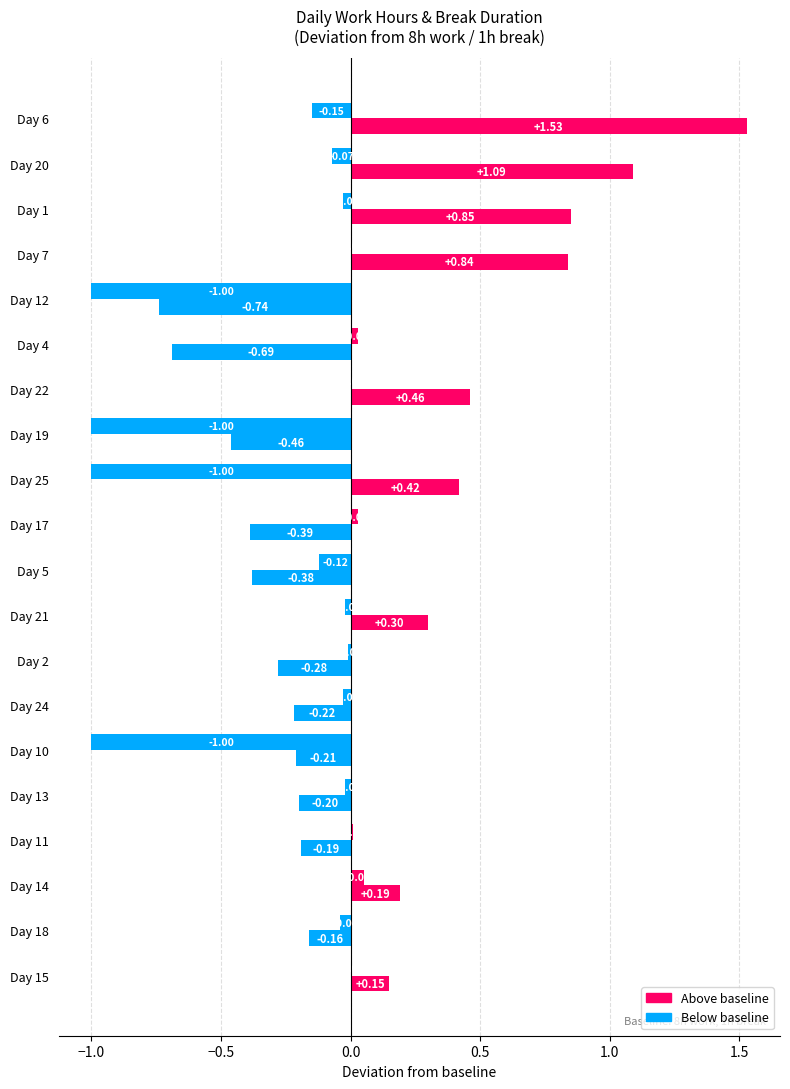

Count the number of categories in the chart.

20